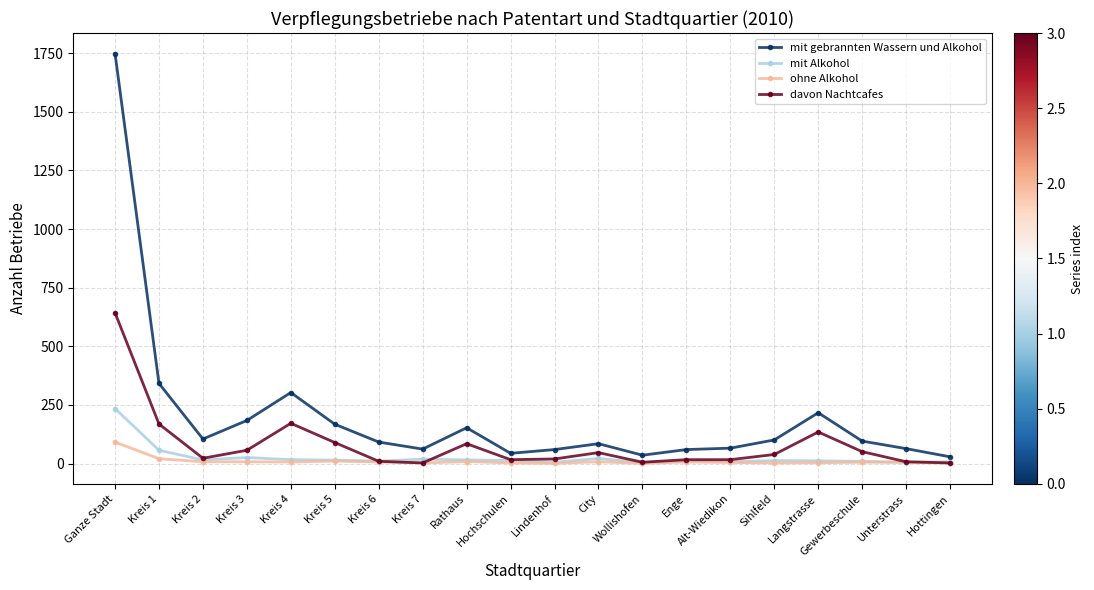

What position from the left is Kreis 2?

3